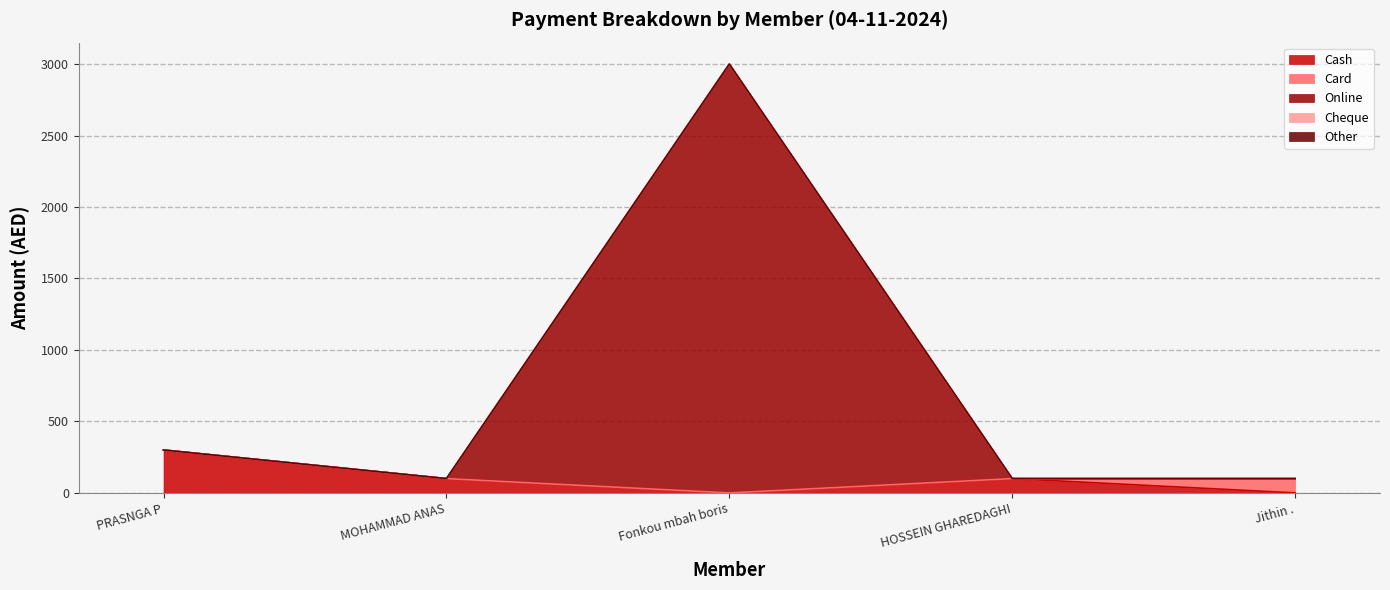

Between Jithin . and PRASNGA P, which is larger?

PRASNGA P